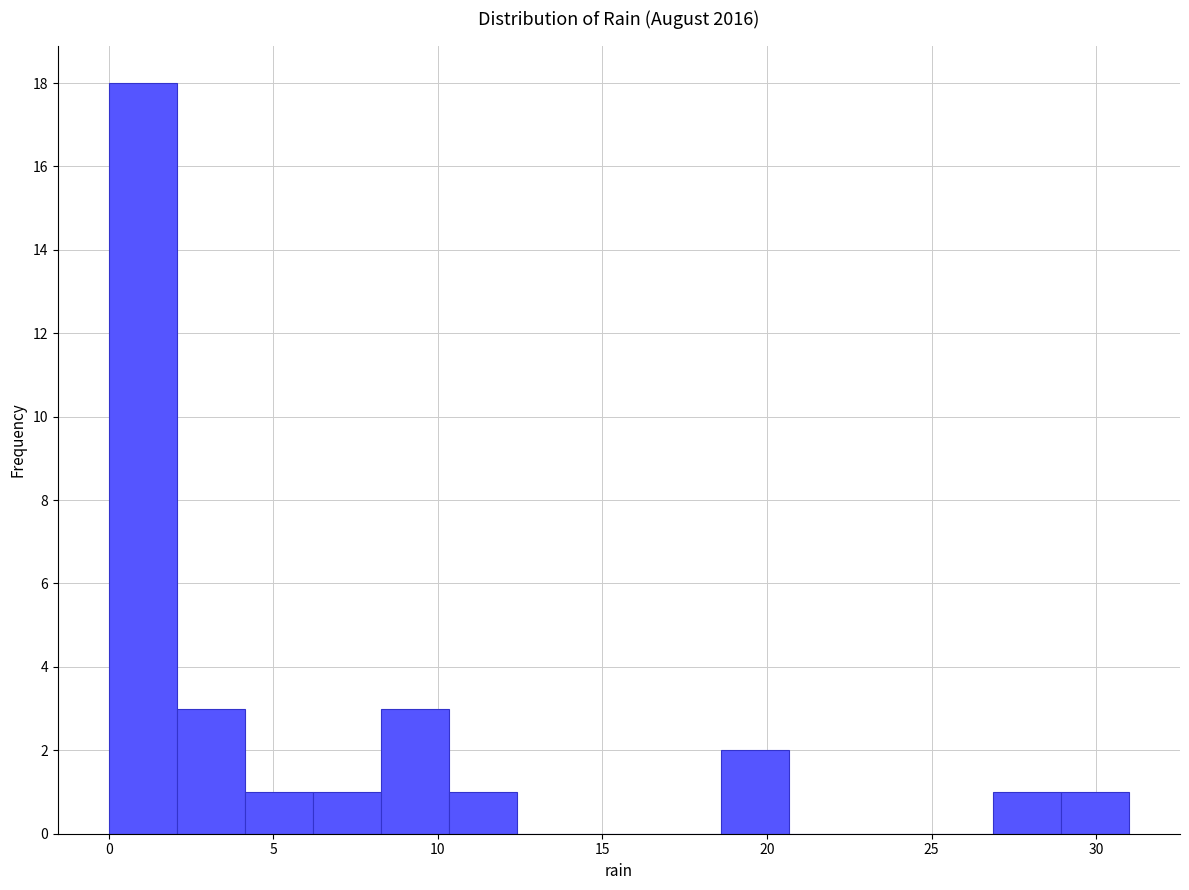

Reading left to right, transcribe this chart: for each bar, give the range it covers on the x-axis and its height. Neither the bar edges nor the heights are printed on the chart, so give them approximately, as read against the axes.

0.0 to 2.0: 18
2.0 to 4.0: 3
4.0 to 6.0: 1
6.0 to 8.5: 1
8.5 to 10.5: 3
10.5 to 12.5: 1
12.5 to 14.5: 0
14.5 to 16.5: 0
16.5 to 18.5: 0
18.5 to 20.5: 2
20.5 to 22.5: 0
22.5 to 25.0: 0
25.0 to 27.0: 0
27.0 to 29.0: 1
29.0 to 31.0: 1